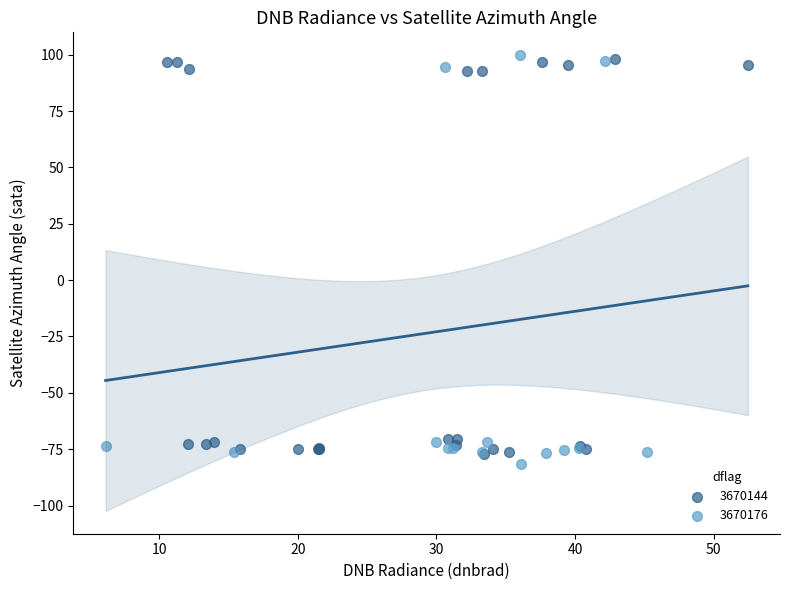

Which series has the widest spread of Y values?

3670176